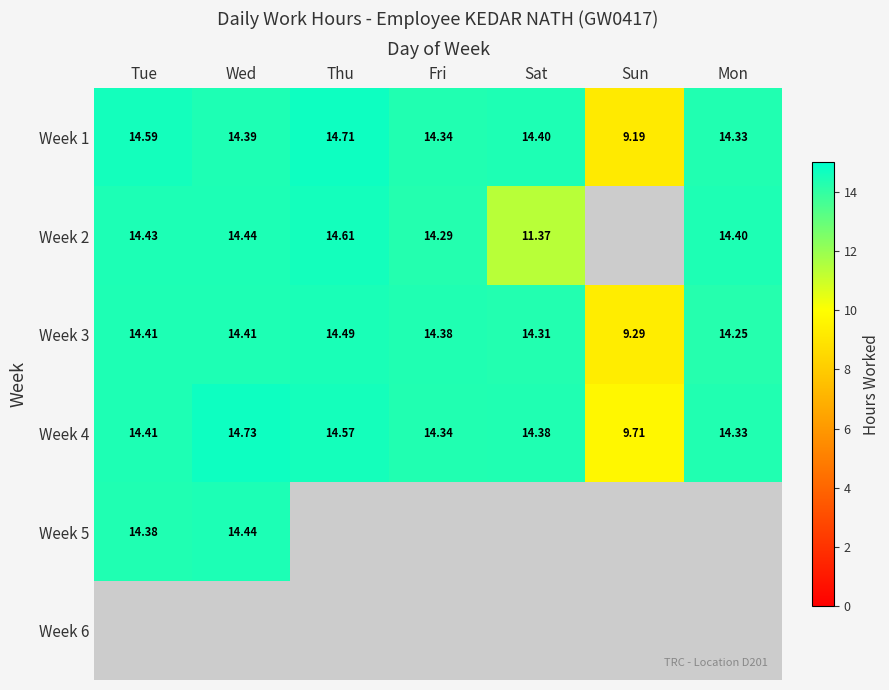

How many distinct data groups are displayed?

6